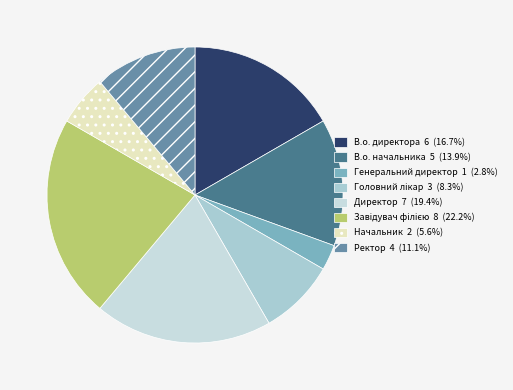

True or false: В.о. директора accounts for 4% of the total.

False